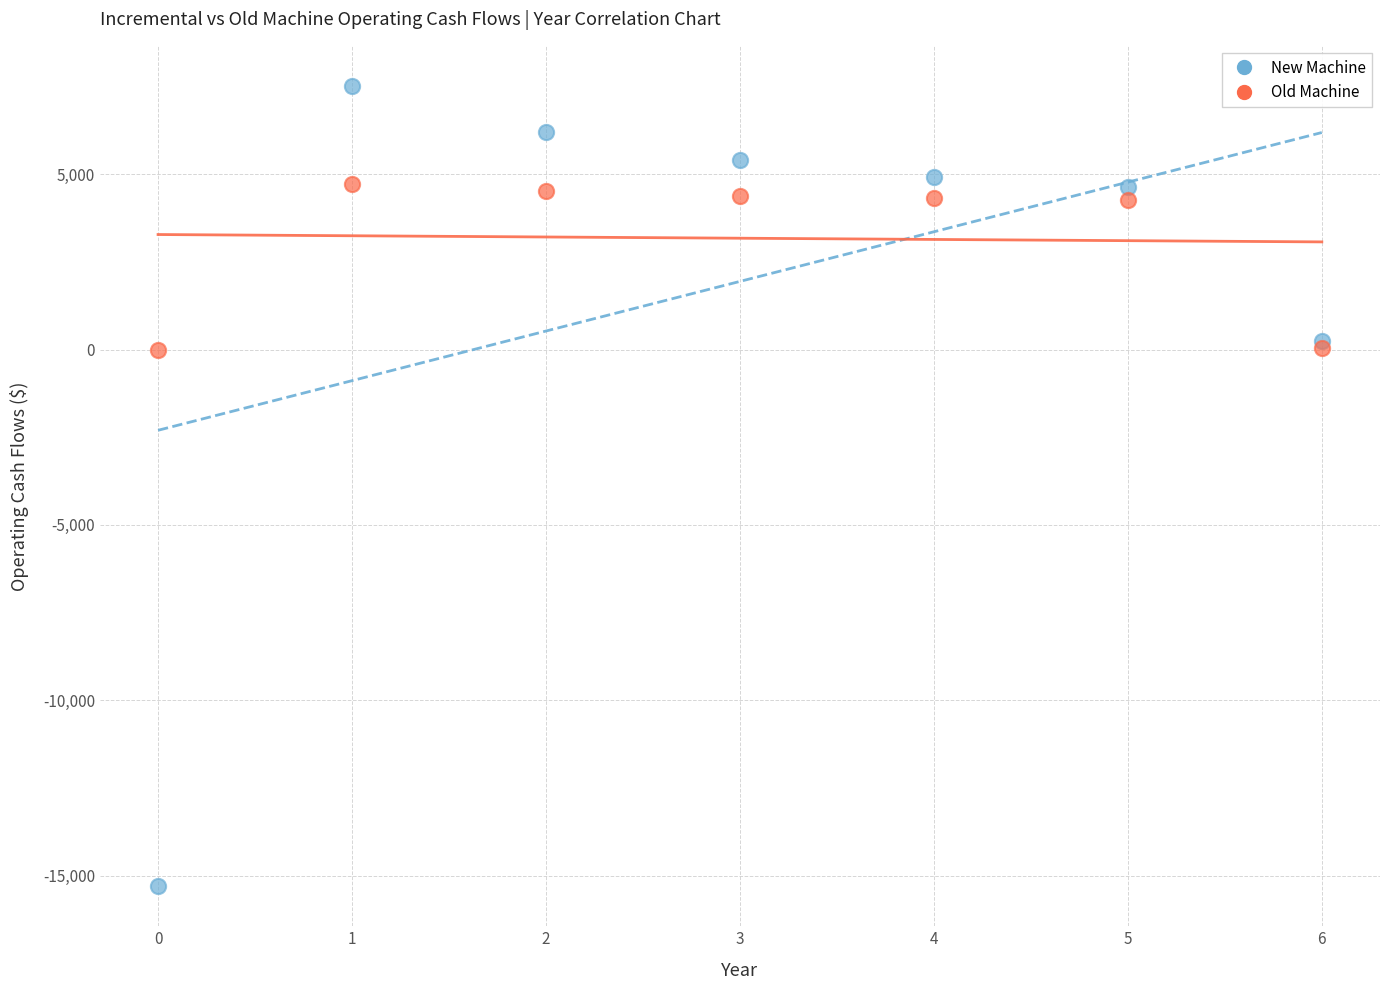

Which series contains the highest Y value?

New Machine